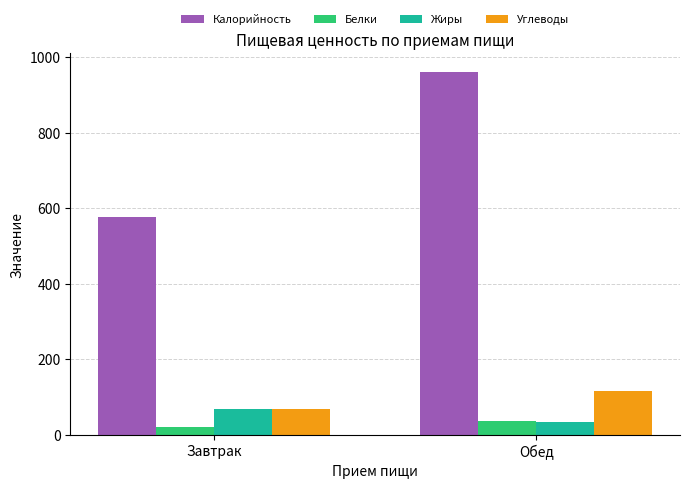

How many values in the Углеводы series exceed 115?

1